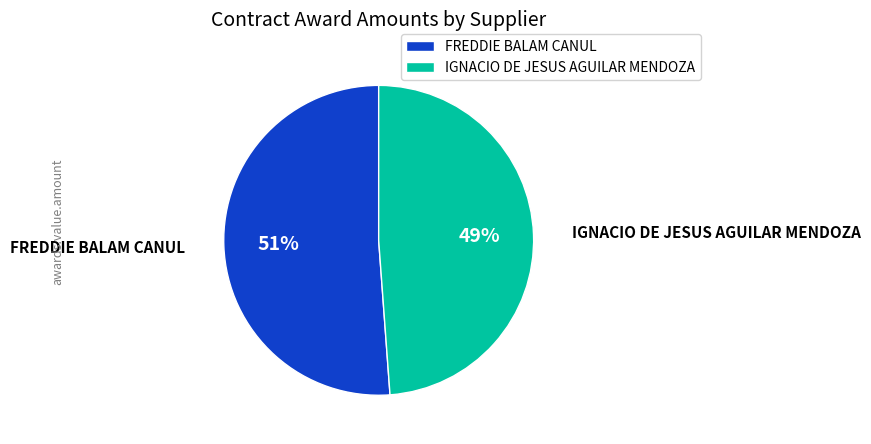

Is it true that IGNACIO DE JESUS AGUILAR MENDOZA is 49% of the pie?

True